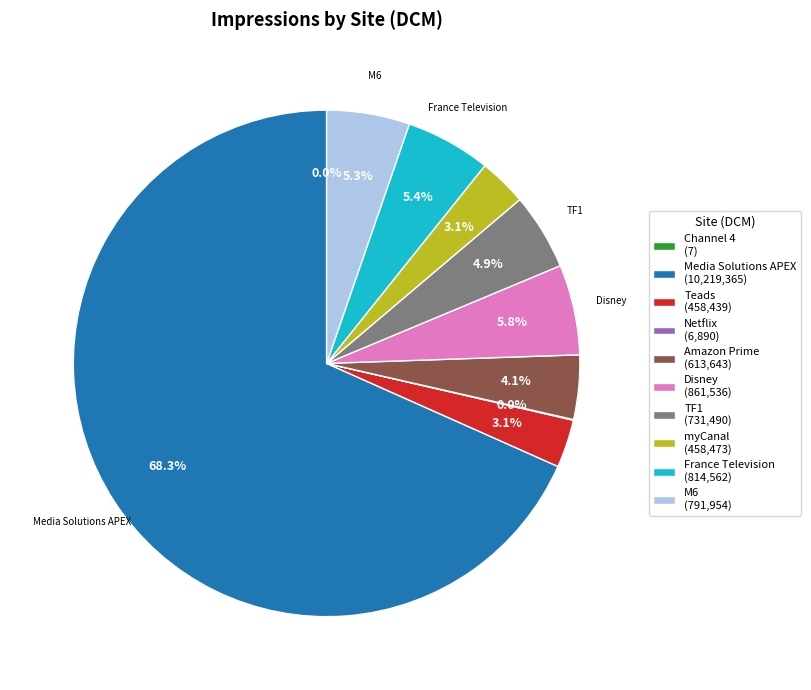

Which slice is the largest?

Media Solutions APEX (10,219,365)